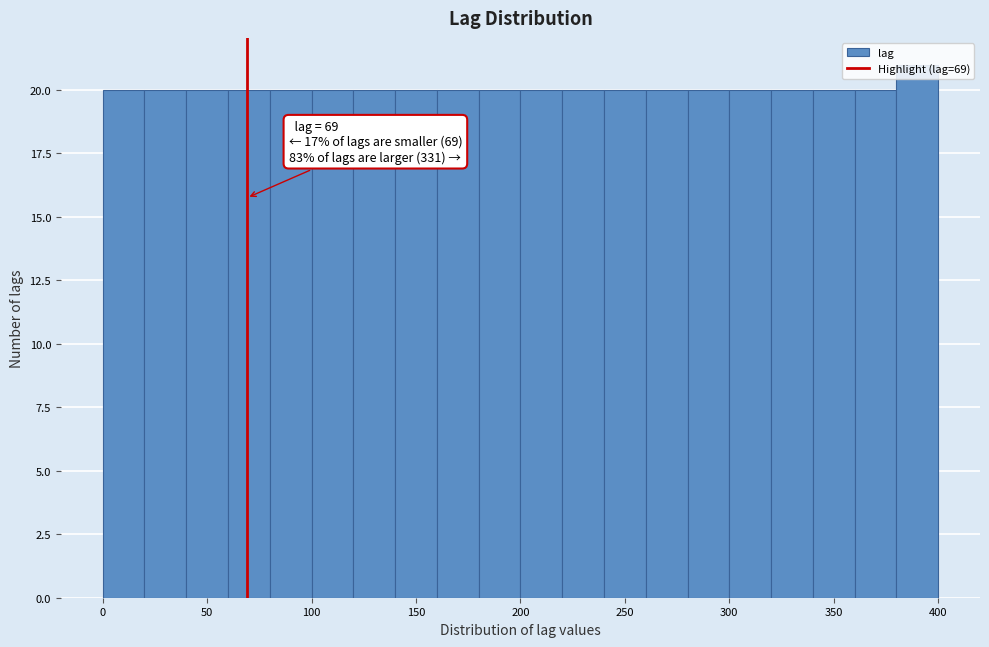

Over which range of the x-axis is the bar tallest?

380 to 400